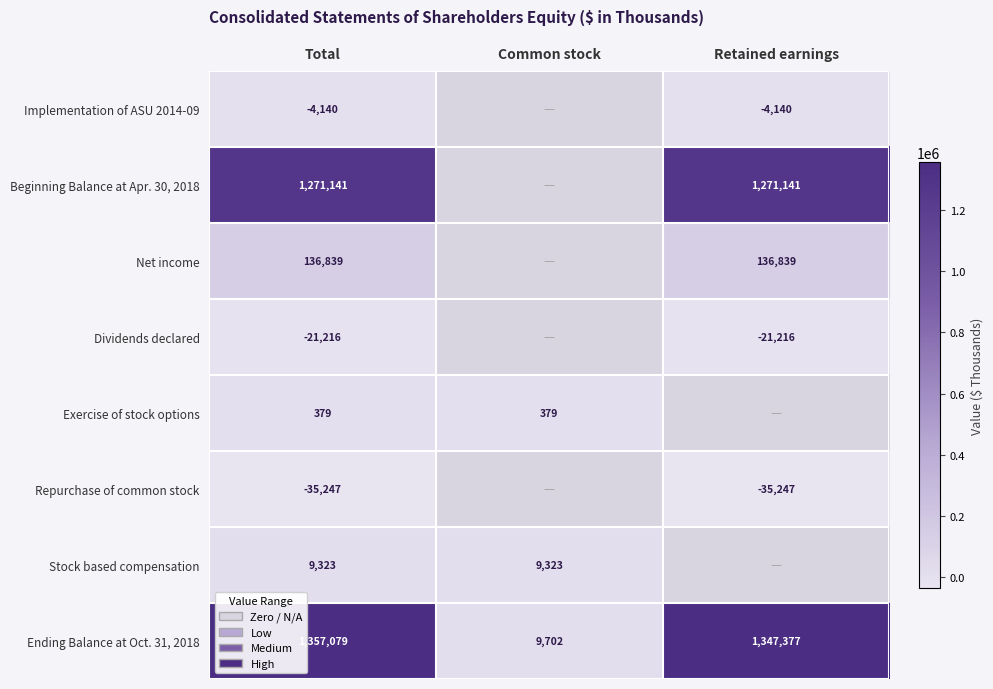

The value of Ending Balance at Oct. 31, 2018 at Common stock is 9702. True or false?

True